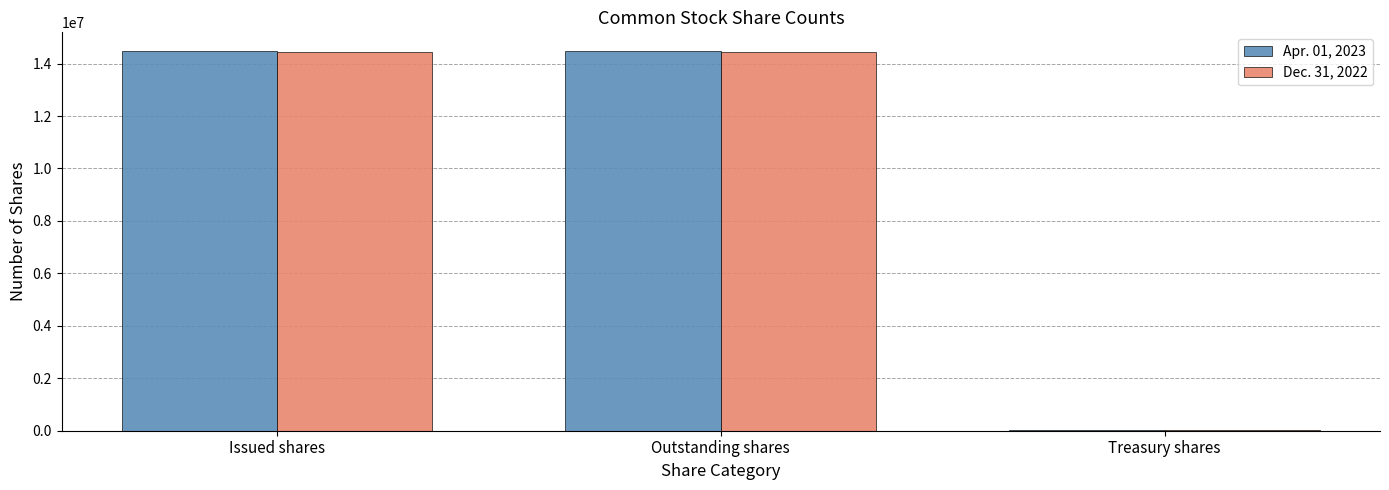

What is the total value across all series at Issued shares?

28924673